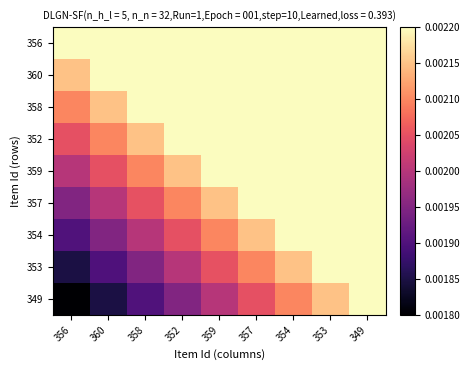

Reading left to right, transcribe all the data shown in this chart.

356: 356=0.0	360=0.0	358=0.0	352=0.0	359=0.0	357=0.0	354=0.0	353=0.0	349=0.0
360: 356=0.0	360=0.0	358=0.0	352=0.0	359=0.0	357=0.0	354=0.0	353=0.0	349=0.0
358: 356=0.0	360=0.0	358=0.0	352=0.0	359=0.0	357=0.0	354=0.0	353=0.0	349=0.0
352: 356=0.0	360=0.0	358=0.0	352=0.0	359=0.0	357=0.0	354=0.0	353=0.0	349=0.0
359: 356=0.0	360=0.0	358=0.0	352=0.0	359=0.0	357=0.0	354=0.0	353=0.0	349=0.0
357: 356=0.0	360=0.0	358=0.0	352=0.0	359=0.0	357=0.0	354=0.0	353=0.0	349=0.0
354: 356=0.0	360=0.0	358=0.0	352=0.0	359=0.0	357=0.0	354=0.0	353=0.0	349=0.0
353: 356=0.0	360=0.0	358=0.0	352=0.0	359=0.0	357=0.0	354=0.0	353=0.0	349=0.0
349: 356=0.0	360=0.0	358=0.0	352=0.0	359=0.0	357=0.0	354=0.0	353=0.0	349=0.0